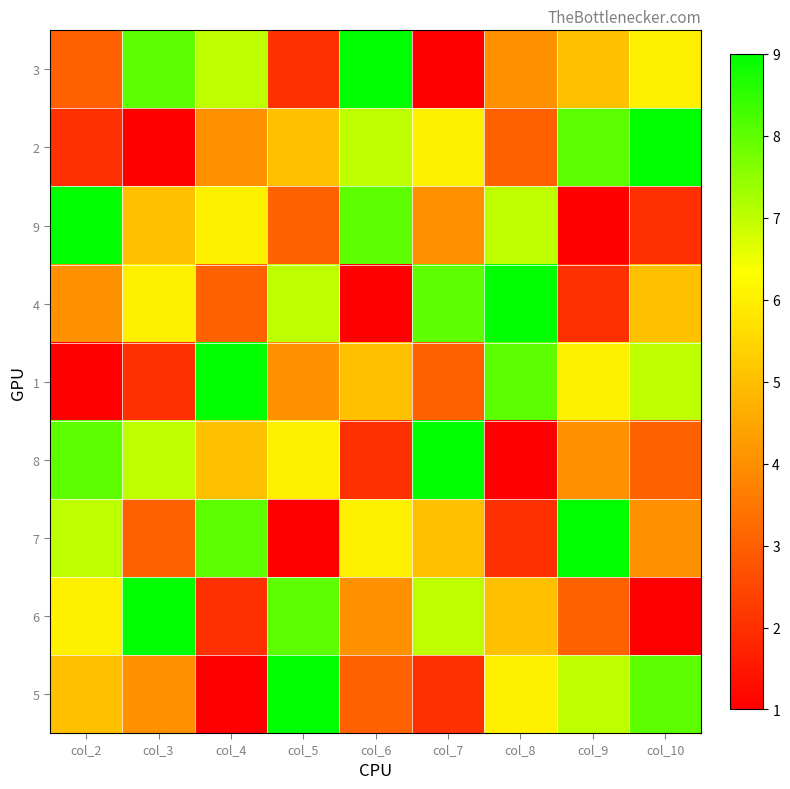

How many series are shown in this chart?

9